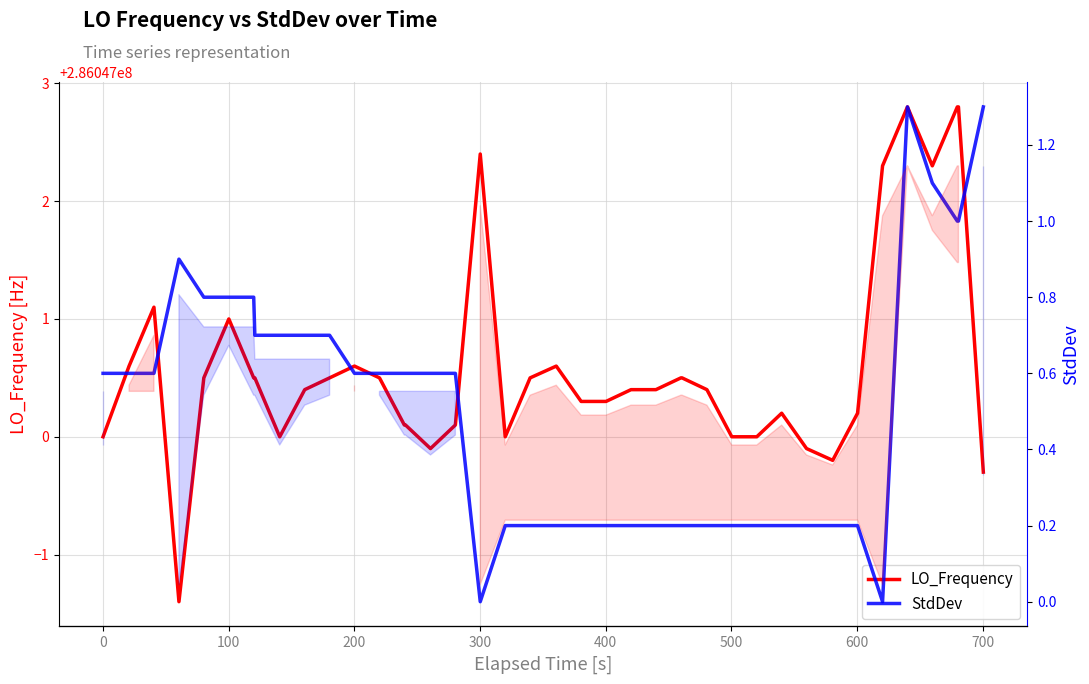

True or false: StdDev and LO_Frequency cross at least once.

False